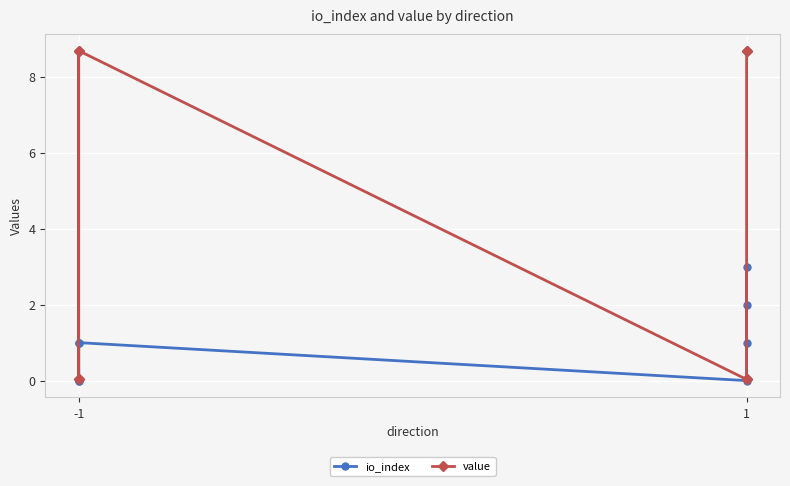

Is it true that value equals 0.1 at -1?

False